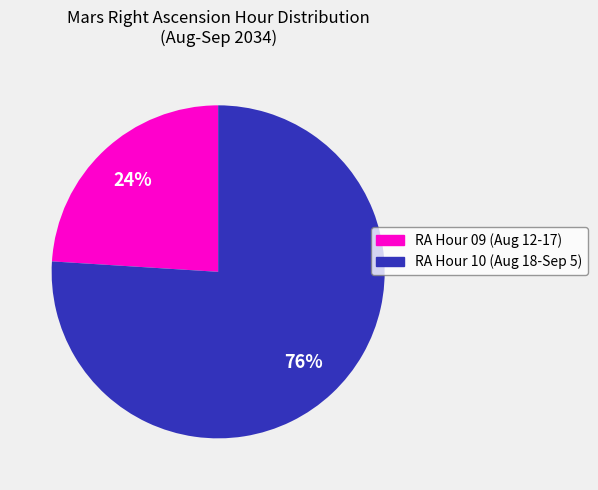

To the nearest percent, what is the difference between the RA Hour 09 (Aug 12-17) and RA Hour 10 (Aug 18-Sep 5) slice percentages?

52%